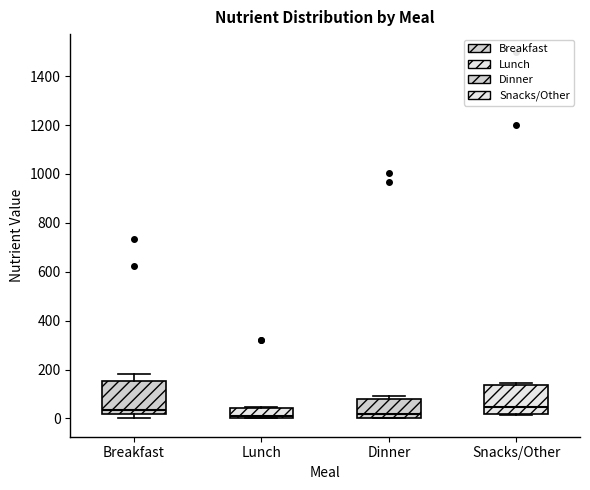

Reading left to right, transcribe this box plot: for each box, give where its median line is, the range the box spans, and where its two whiskers end, as read against the y-axis. The values are not printed on the chart, so give them approximately, as read against the axis.

Breakfast: median 40, box 20 to 160, whiskers 0 to 180
Lunch: median 20, box 0 to 40, whiskers 0 to 40 (just above the box's upper edge)
Dinner: median 20, box 0 to 80, whiskers 0 to 100
Snacks/Other: median 40, box 20 to 140, whiskers 20 to 140 (just above the box's upper edge)